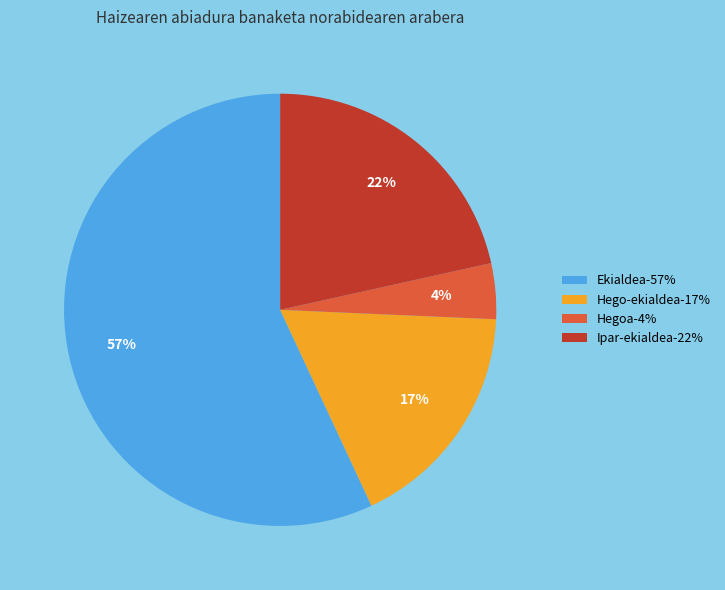

Is it true that Hegoa-4% is 16% of the pie?

False